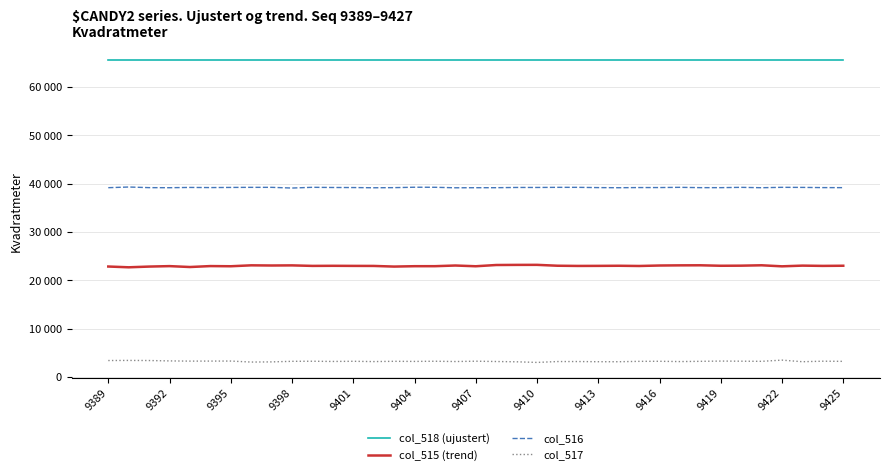

What is the value of the col_517 point at the 37th from the left?

3272